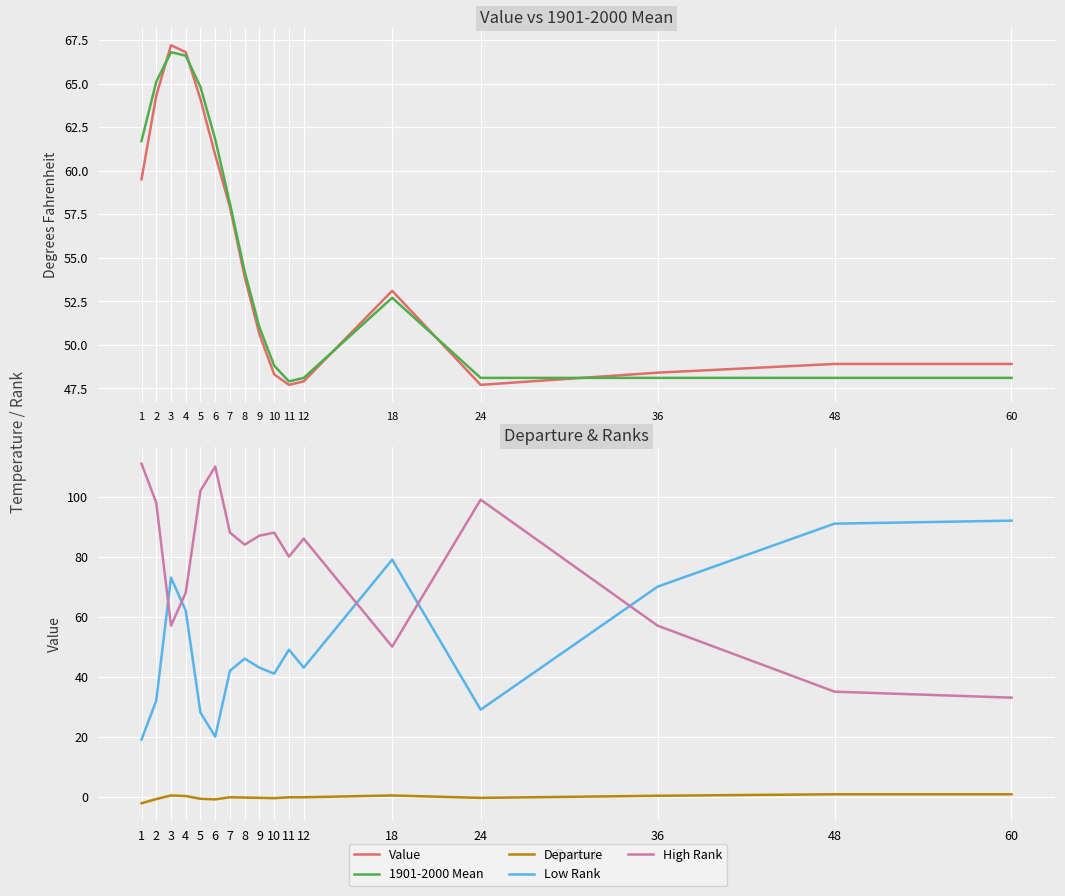

At which label does Low Rank first exceed 43?

3